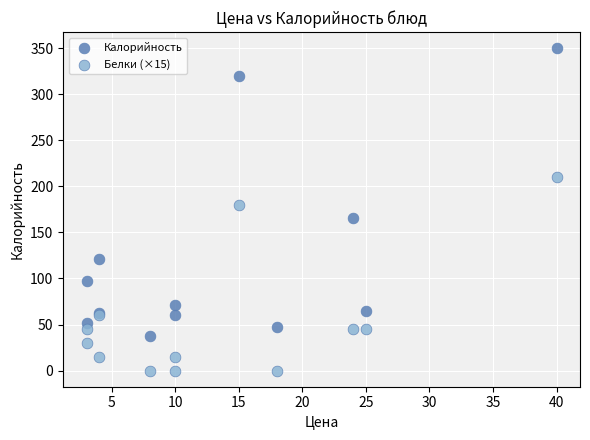

Which series has the largest Y range (max minus min)?

Калорийность